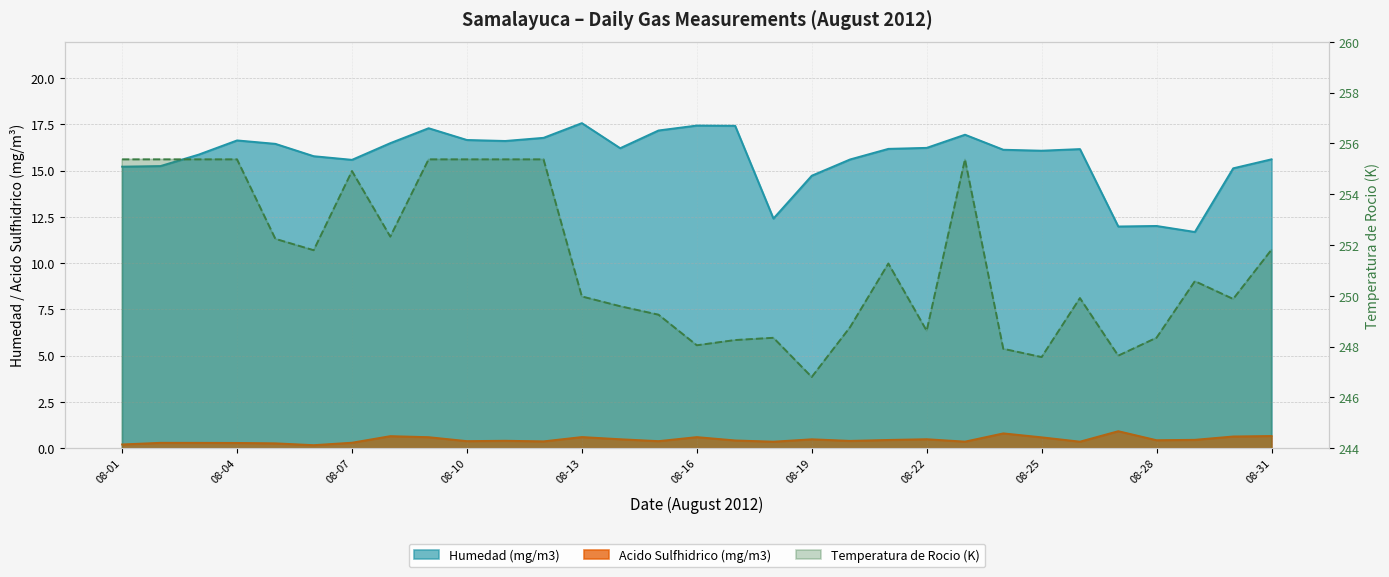

What is the sum of the Acido Sulfhidrico (mg/m3) values at 2012-08-04 and 2012-08-17?

0.7